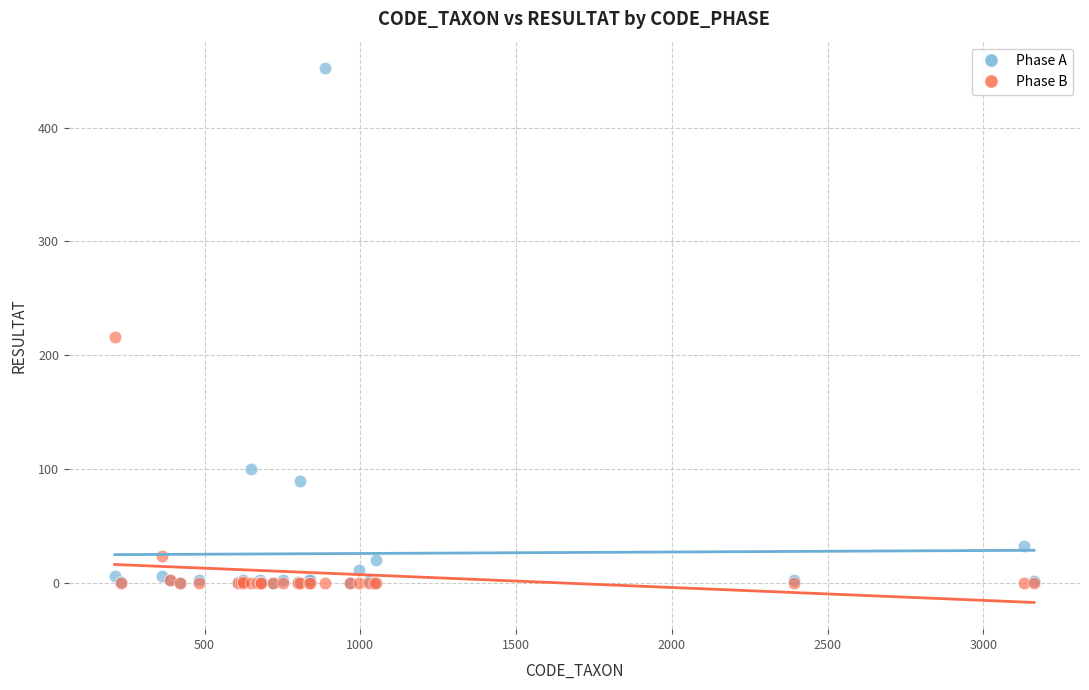

Across all series, what Y value is closest to 226?

216